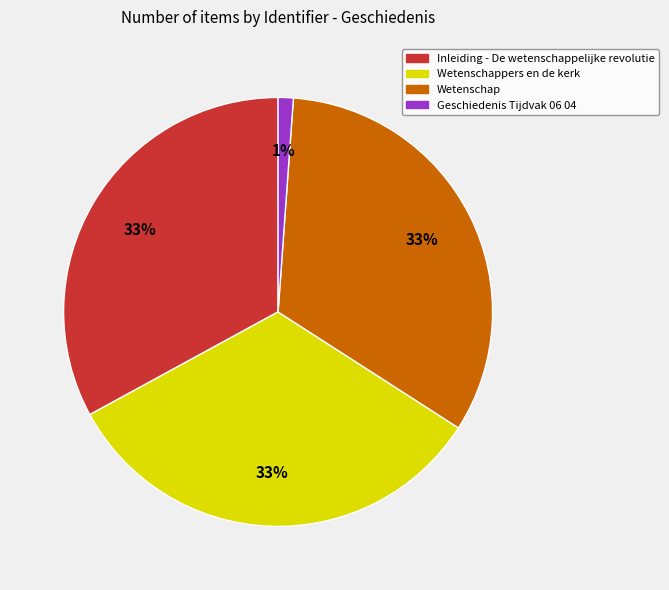

Does any single category account for the majority?

No